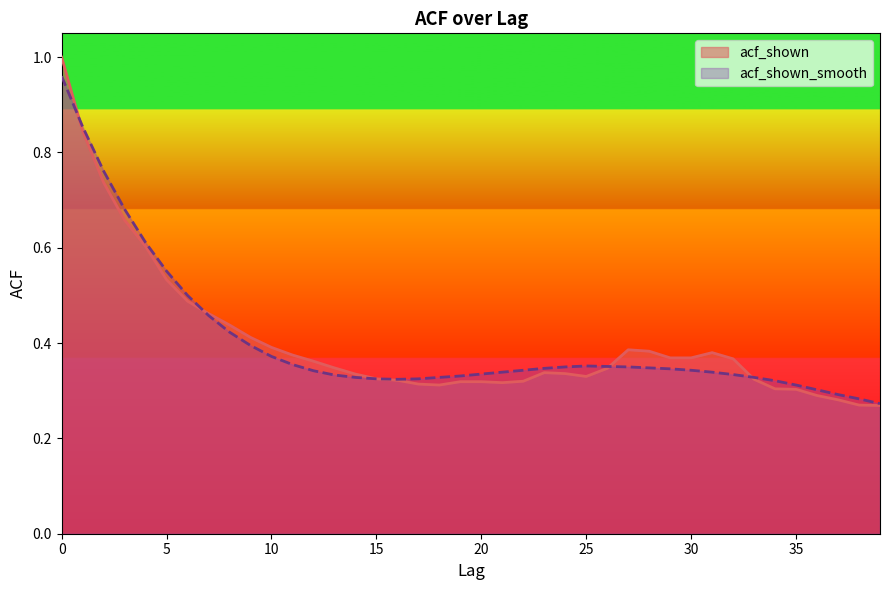

The acf_shown series shows 0.4 at 12. True or false?

True